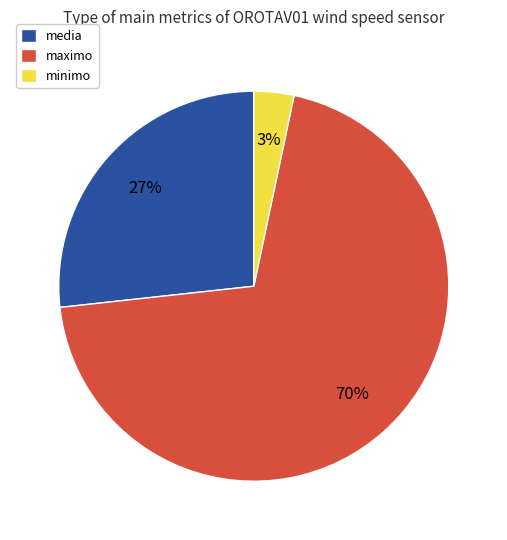

To the nearest percent, what is the average slice percentage?

33%